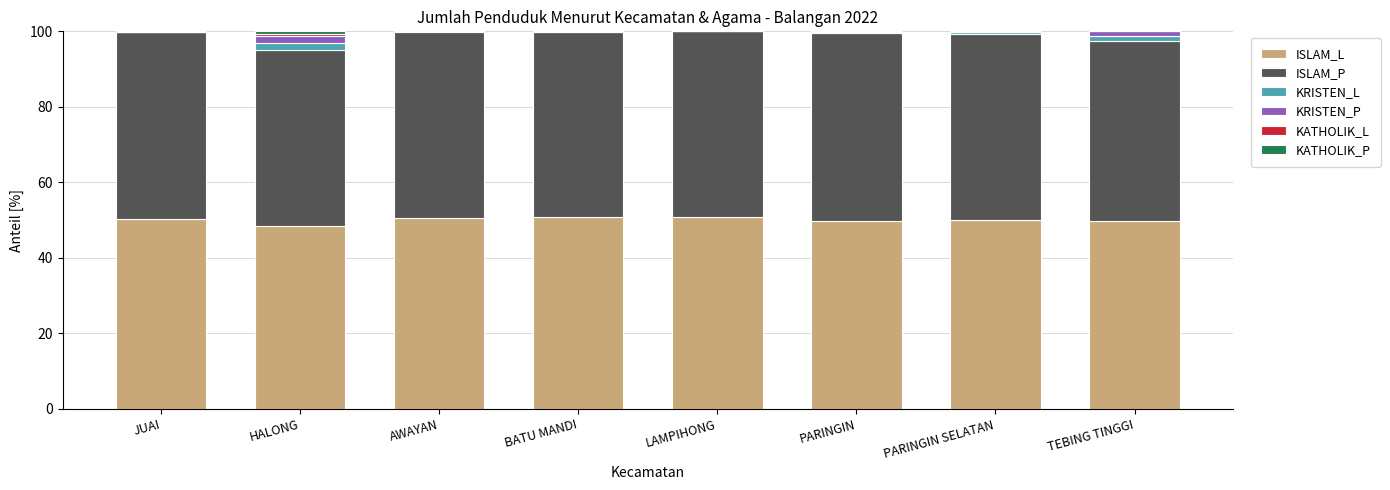

How many distinct data groups are displayed?

6